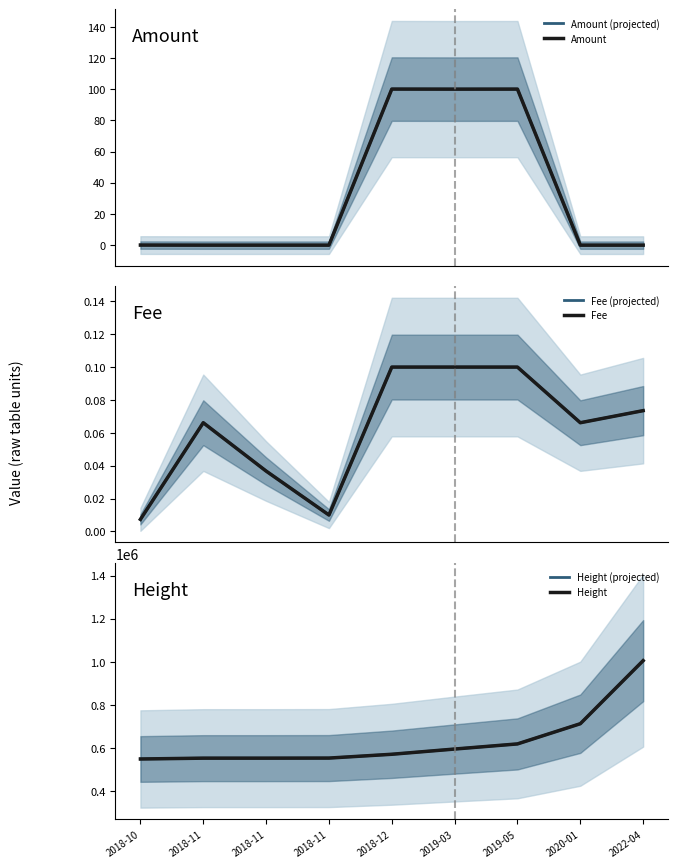

What is the label of the 8th point from the left?

2020-01